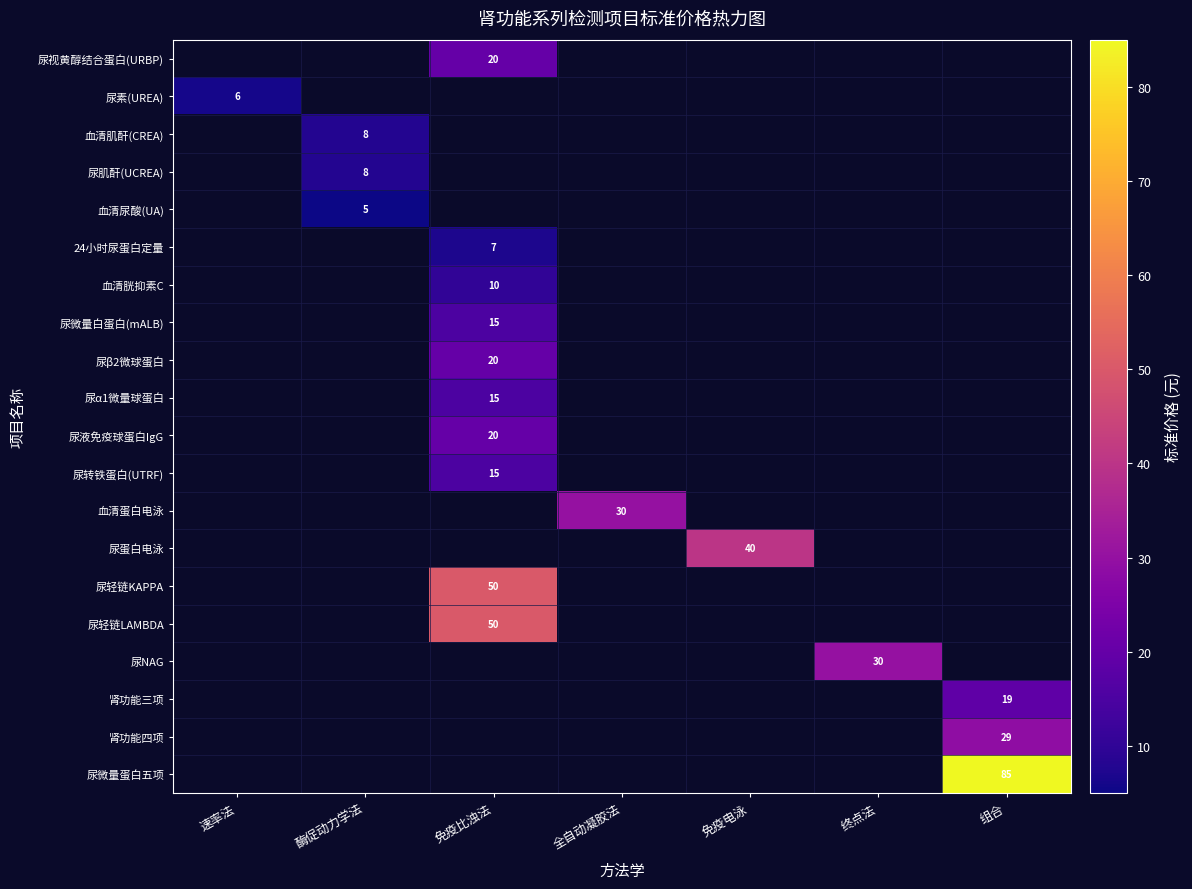

Between 免疫电泳 and 速率法, which is larger?

速率法